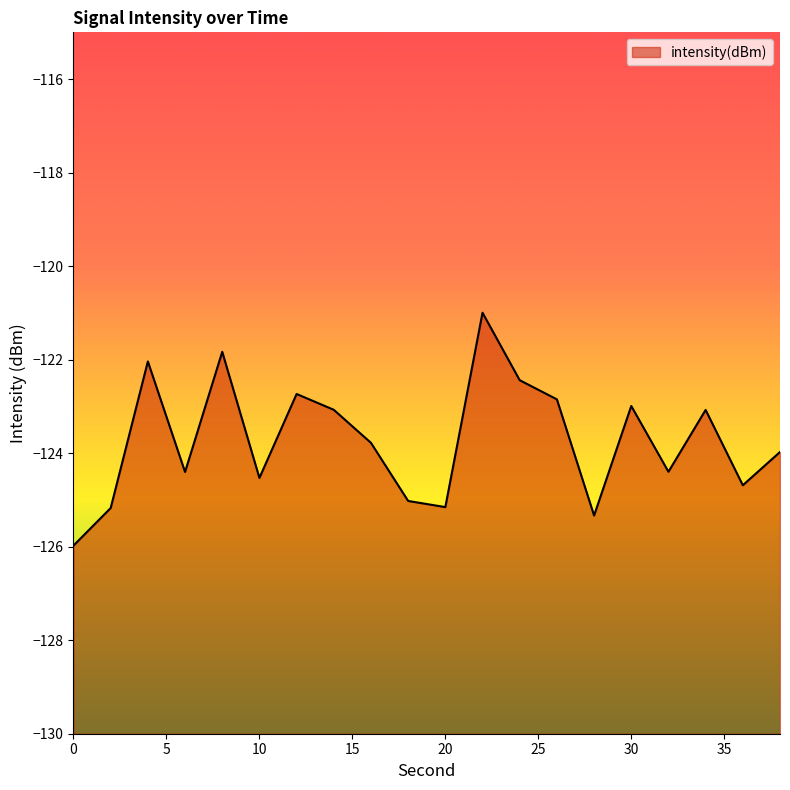

Between 14 and 24, which is larger?

24